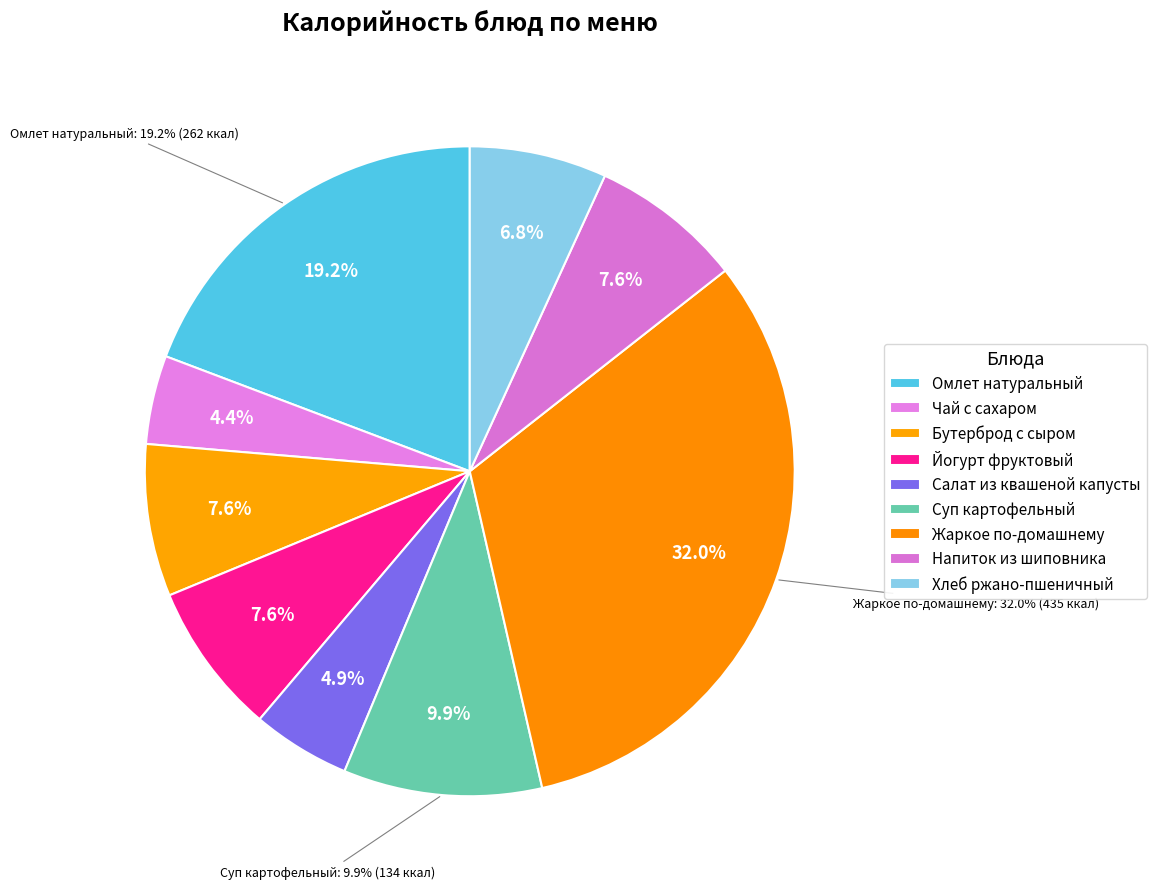

Is it true that Напиток из шиповника is 22% of the pie?

False